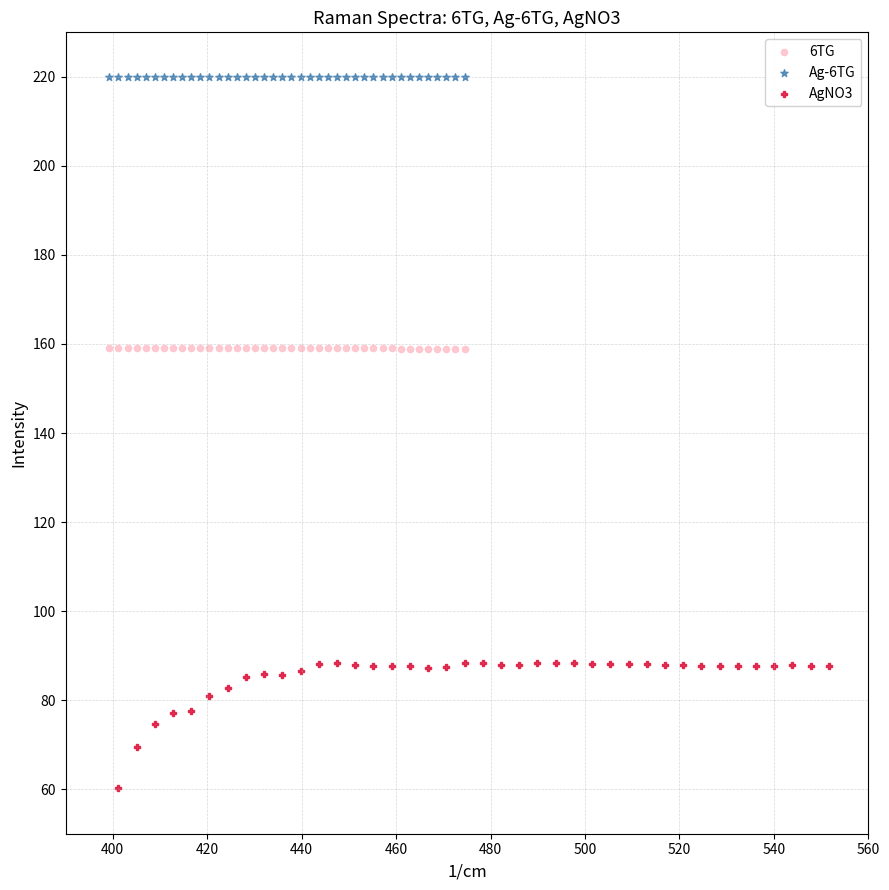

Which series has the largest Y range (max minus min)?

AgNO3